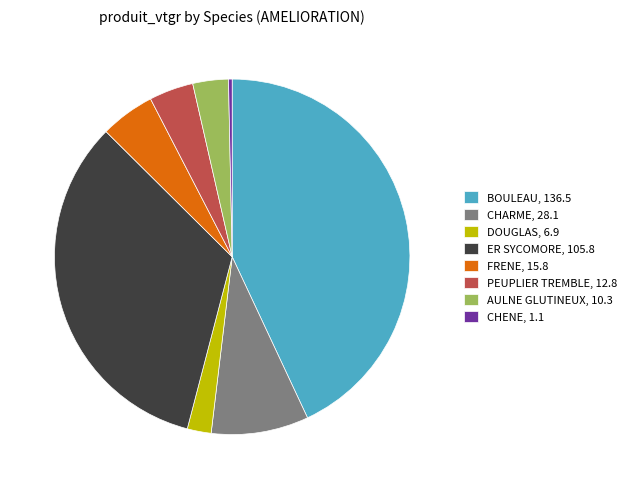

Rank the categories by value from highest to lowest.

BOULEAU, 136.5, ER SYCOMORE, 105.8, CHARME, 28.1, FRENE, 15.8, PEUPLIER TREMBLE, 12.8, AULNE GLUTINEUX, 10.3, DOUGLAS, 6.9, CHENE, 1.1